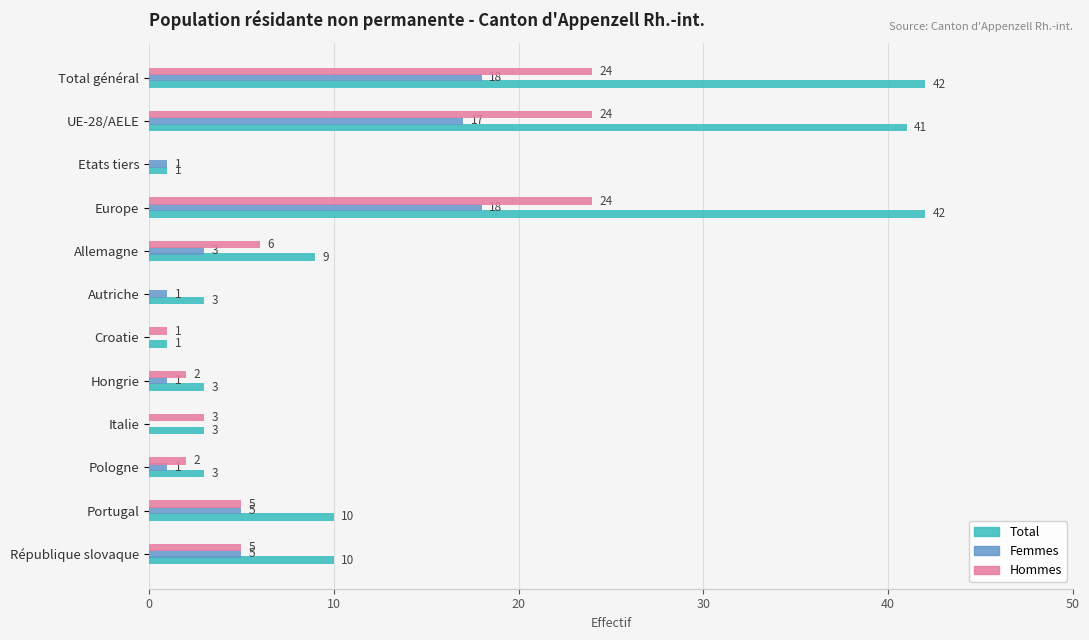

What is the average value of the Hommes series?

8